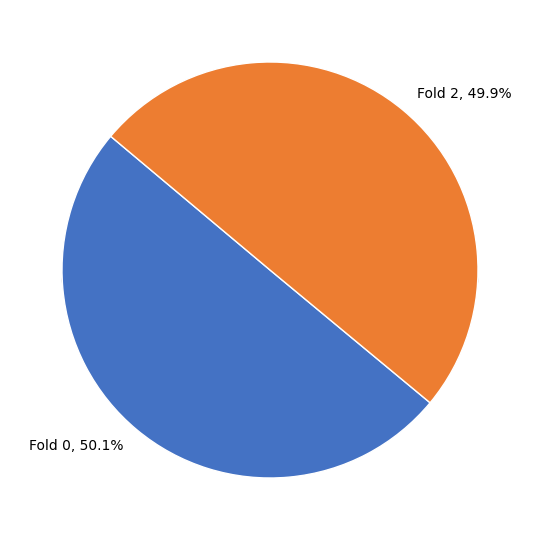

To the nearest percent, what portion does Fold 2 represent?

50%